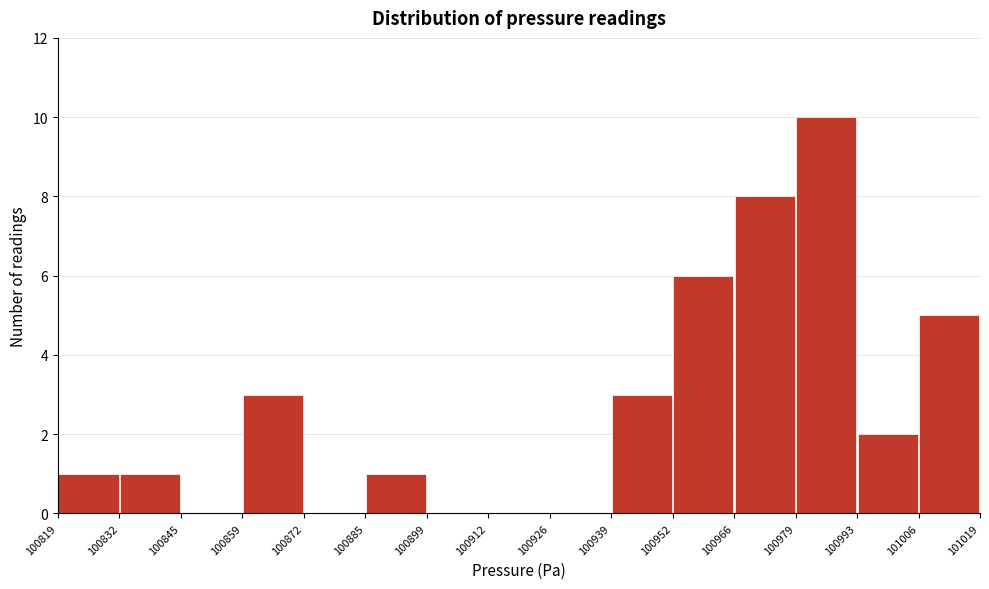

Reading left to right, list every bar in this chart as the range it spans on the x-axis followed by its height. The values are not printed on the chart, so give them approximately, as read against the axis.

100819 to 100832: 1
100832 to 100845: 1
100845 to 100859: 0
100859 to 100872: 3
100872 to 100885: 0
100885 to 100899: 1
100899 to 100912: 0
100912 to 100926: 0
100926 to 100939: 0
100939 to 100952: 3
100952 to 100966: 6
100966 to 100979: 8
100979 to 100993: 10
100993 to 101006: 2
101006 to 101019: 5